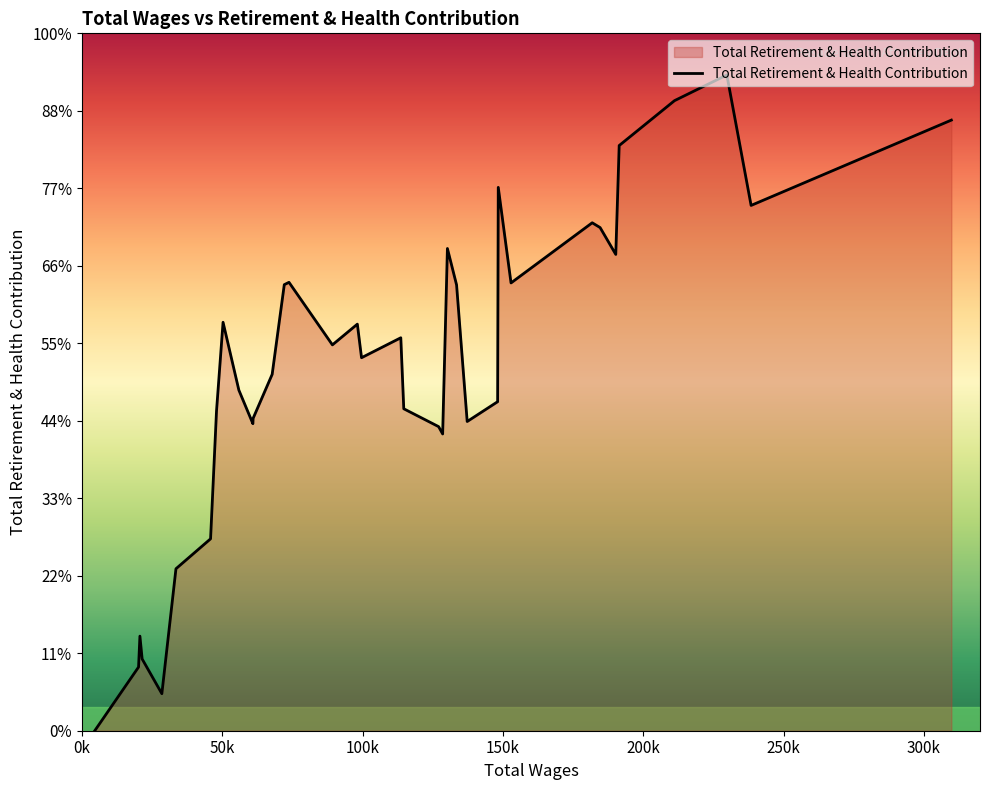

Does the chart display data point markers on the line(s)?

No